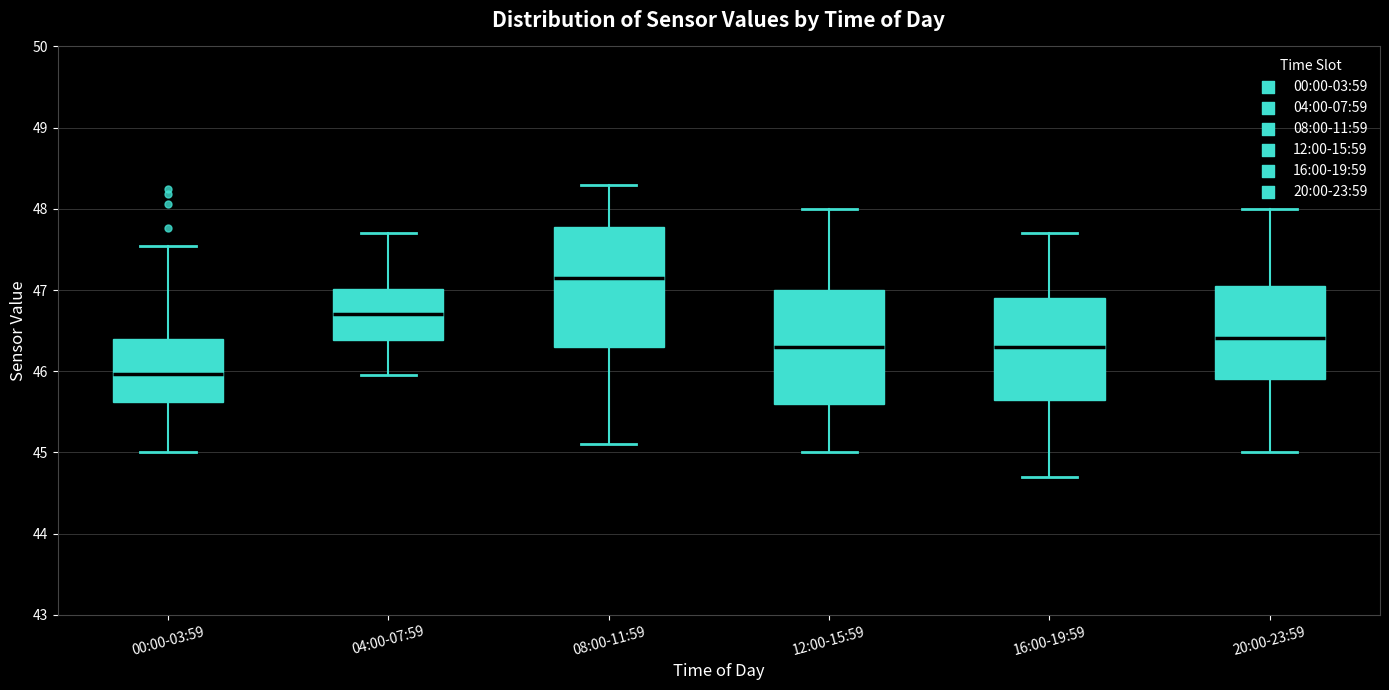

Reading left to right, transcribe this box plot: for each box, give where its median line is, the range the box spans, and where its two whiskers end, as read against the y-axis. The values are not printed on the chart, so give them approximately, as read against the axis.

00:00-03:59: median 46.0, box 45.6 to 46.4, whiskers 45.0 to 47.5
04:00-07:59: median 46.7, box 46.4 to 47.0, whiskers 46.0 to 47.7
08:00-11:59: median 47.2, box 46.3 to 47.8, whiskers 45.1 to 48.3
12:00-15:59: median 46.3, box 45.6 to 47.0, whiskers 45.0 to 48.0
16:00-19:59: median 46.3, box 45.7 to 46.9, whiskers 44.7 to 47.7
20:00-23:59: median 46.4, box 45.9 to 47.1, whiskers 45.0 to 48.0